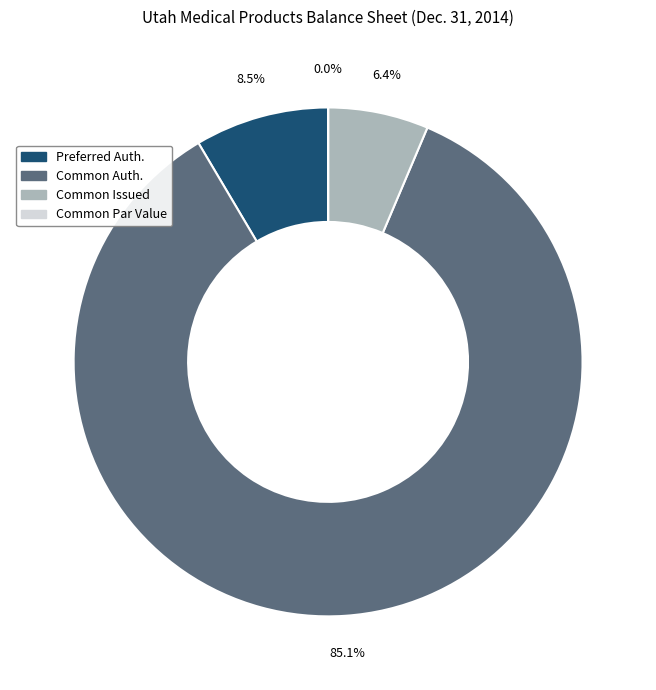

Does any single category account for the majority?

Yes